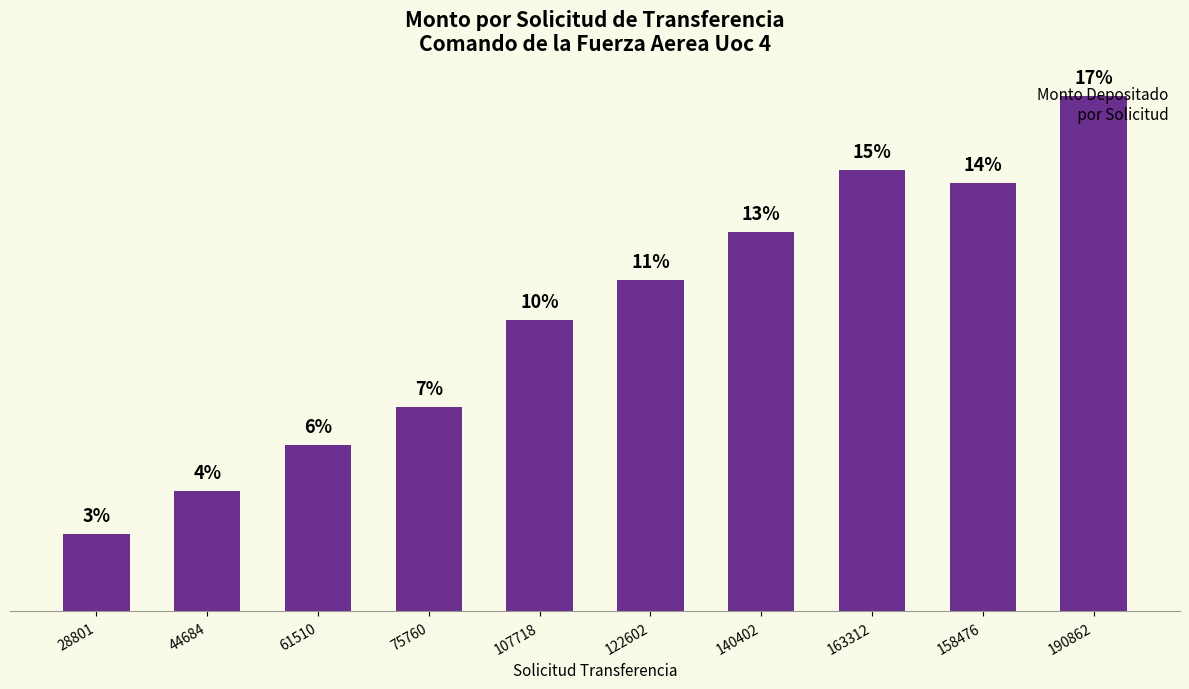

What is the approximate value at 28801?

2.6